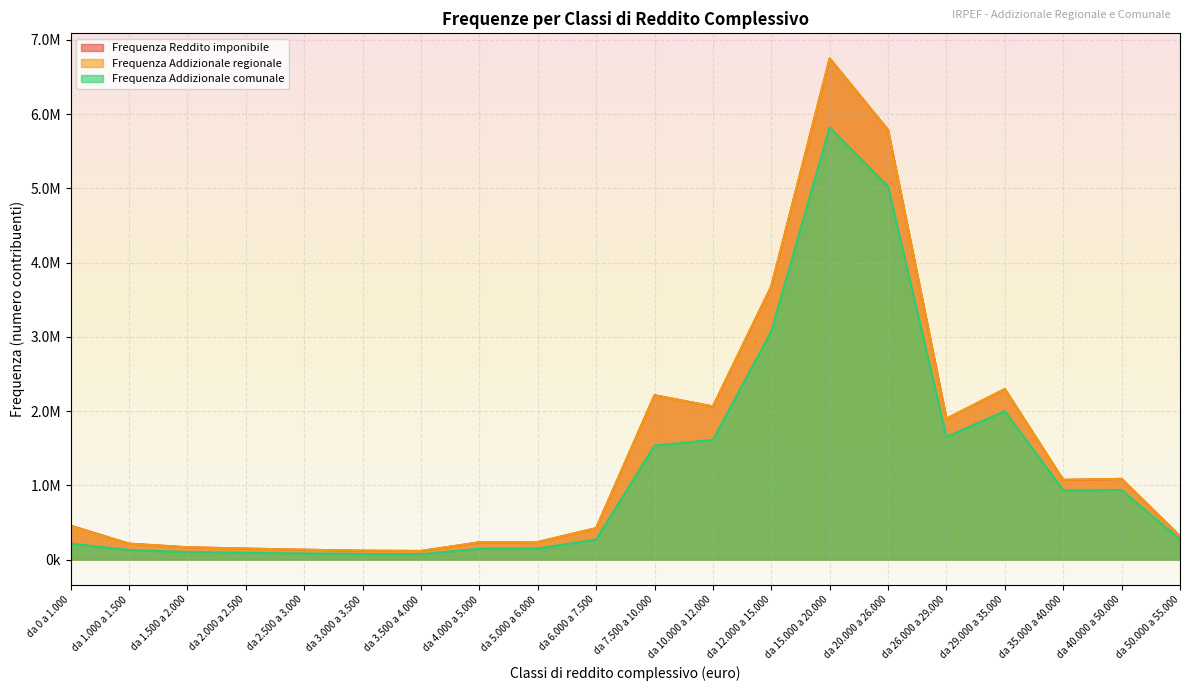

True or false: Frequenza Addizionale regionale has a value of 424159 at da 35.000 a 40.000.

False